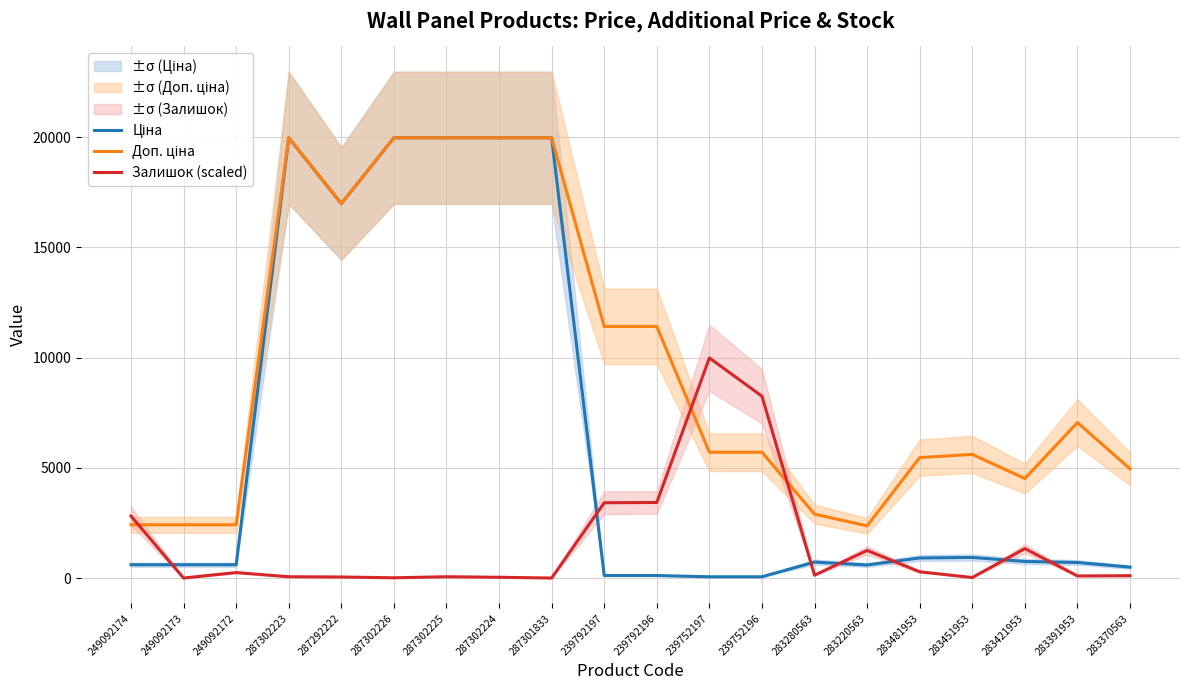

What position from the left is 287302224?

8